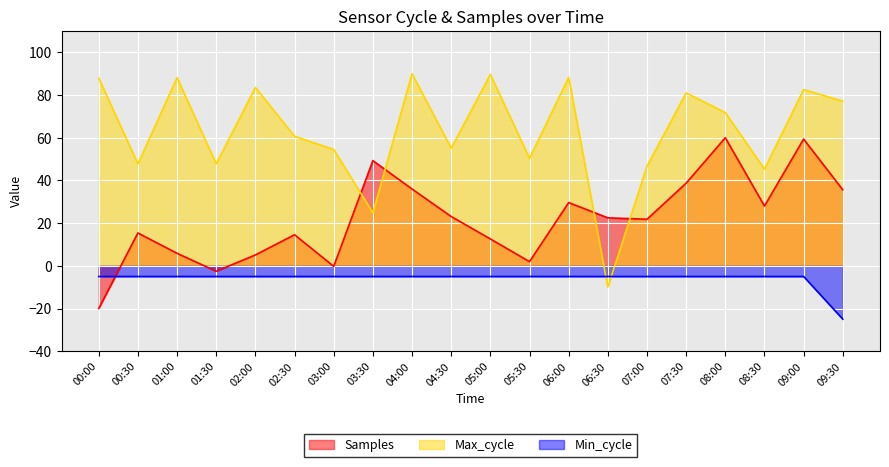

True or false: Max_cycle and Min_cycle cross at least once.

True